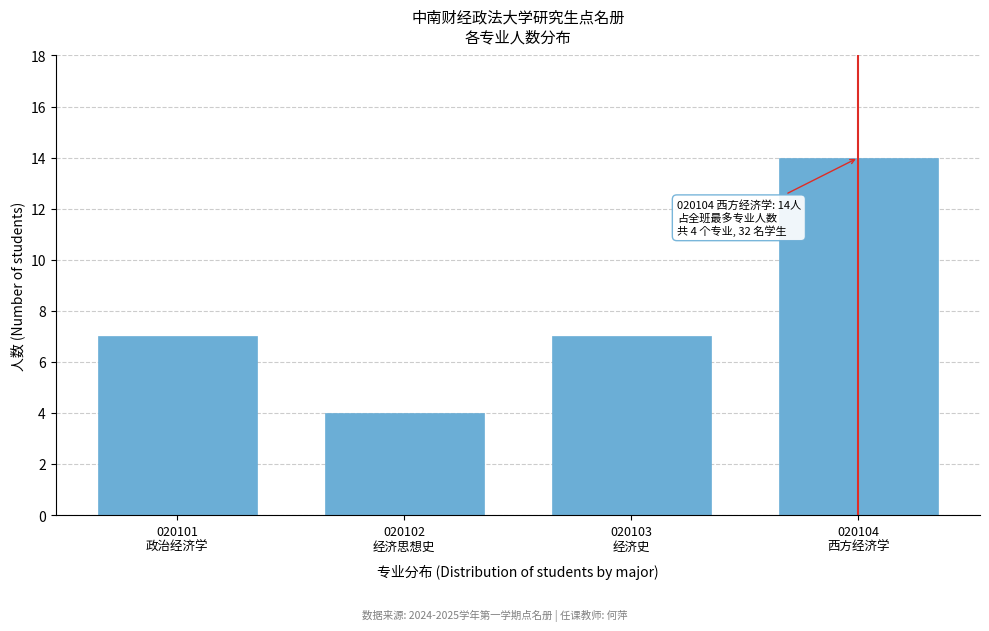

Reading left to right, extract all data points from this chart.

7	4	7	14